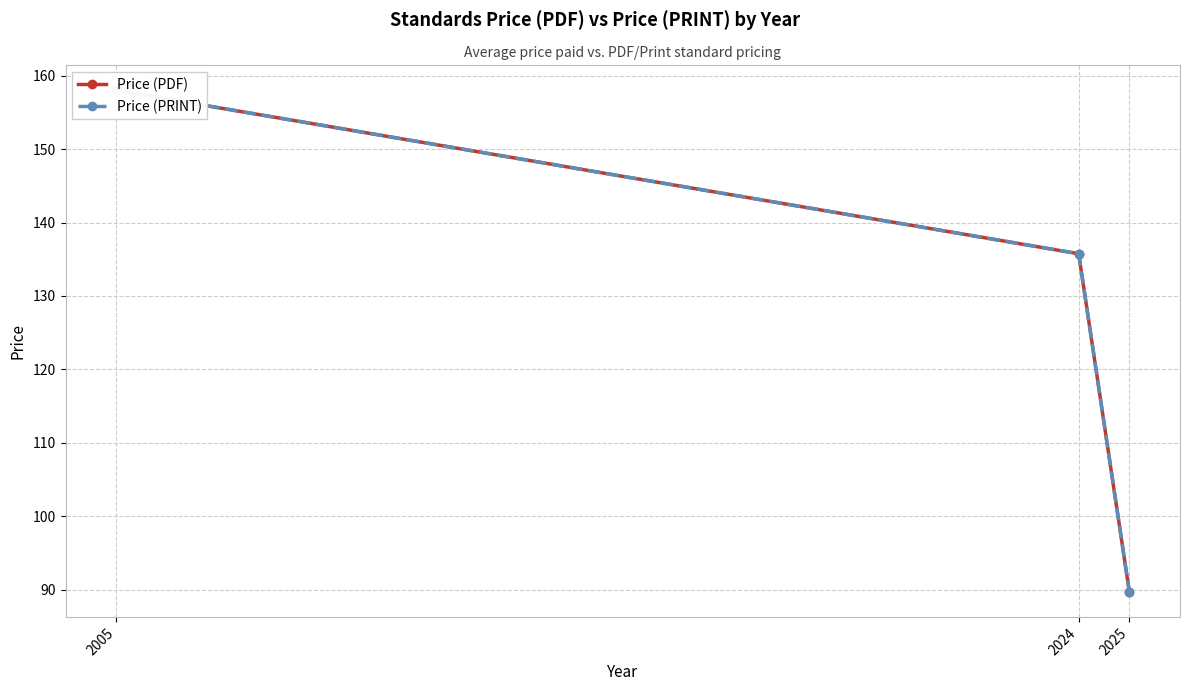

What is the average value of the Price (PDF) series?

127.8